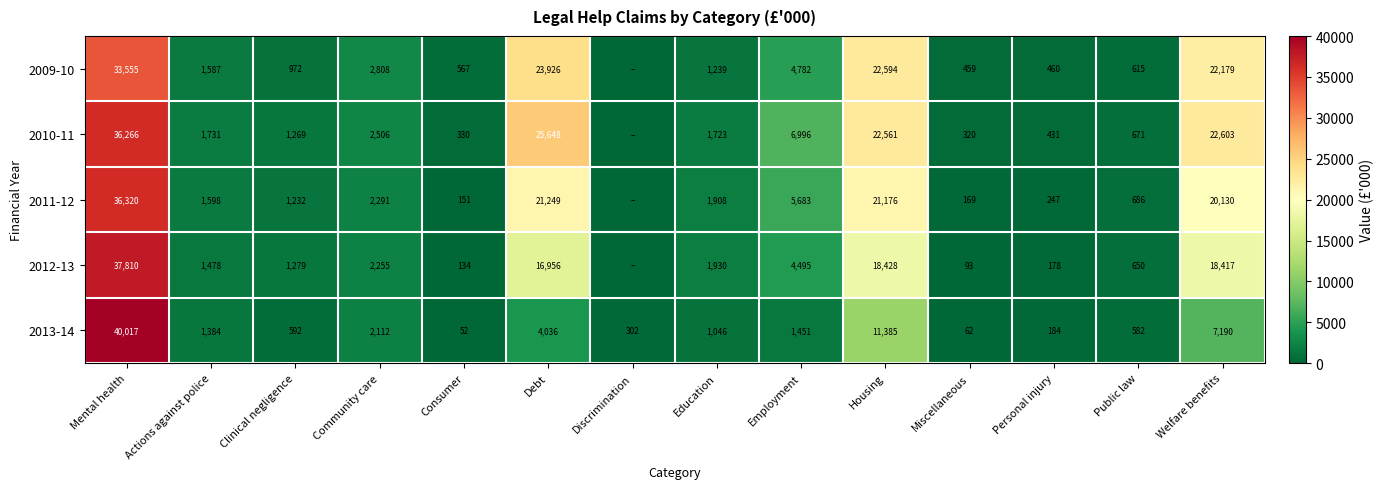

At Employment, list the series in order from smallest to largest.

2013-14, 2012-13, 2009-10, 2011-12, 2010-11